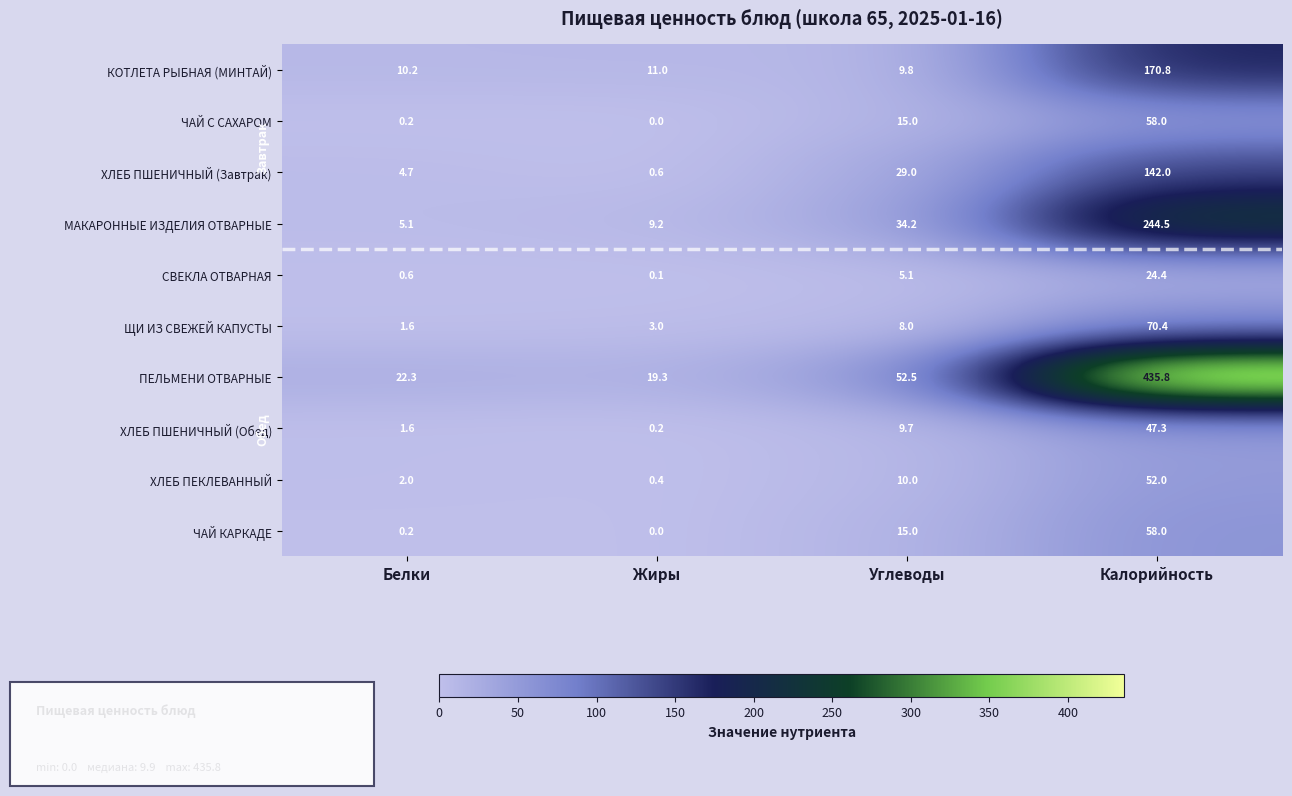

How many distinct data groups are displayed?

10